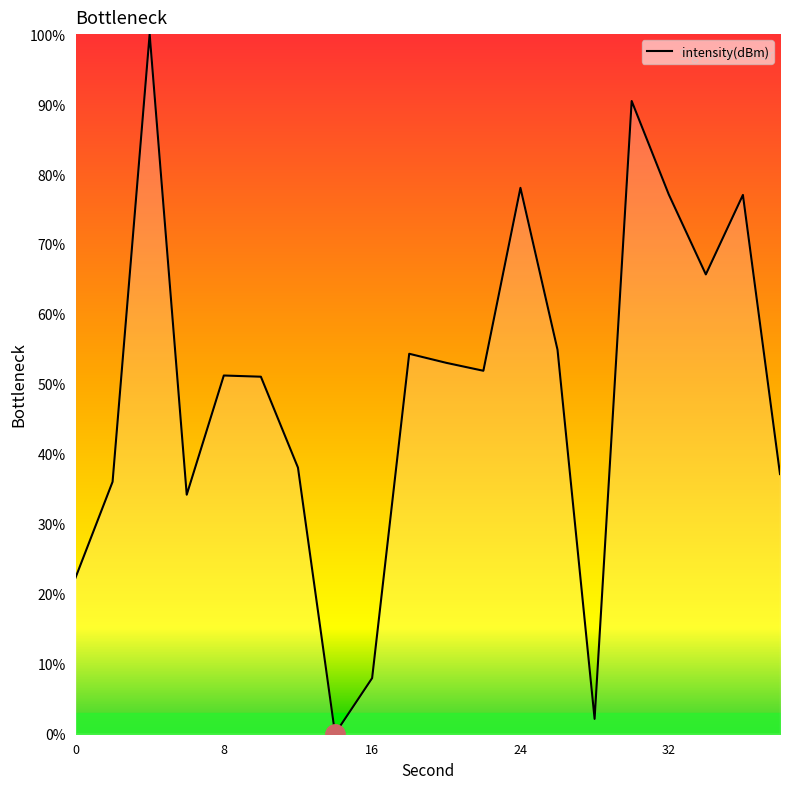

How many lines are shown in the chart?

1